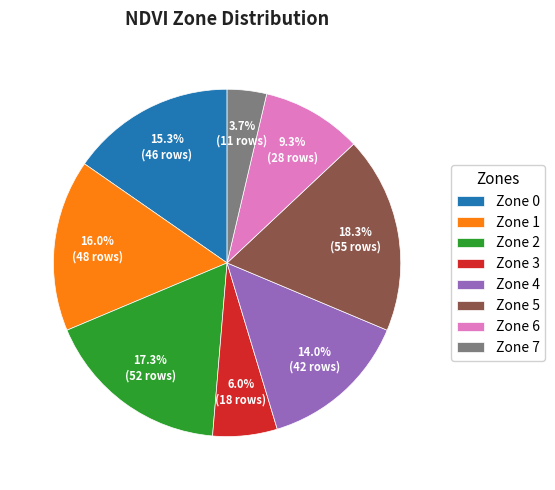

Which slice is the smallest?

Zone 7